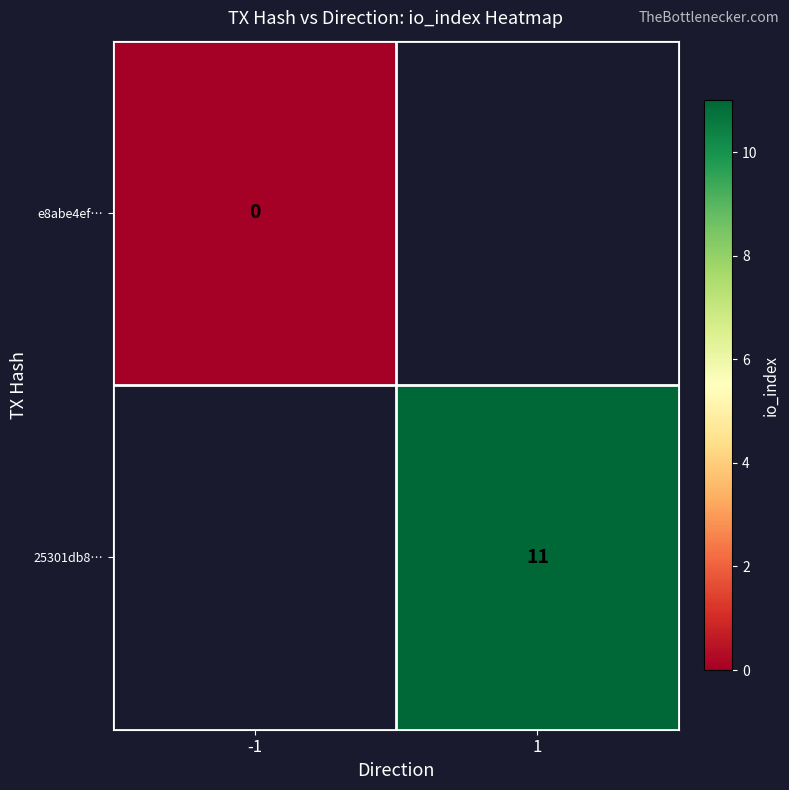

True or false: 25301db8… has a value of 19 at 1.

False